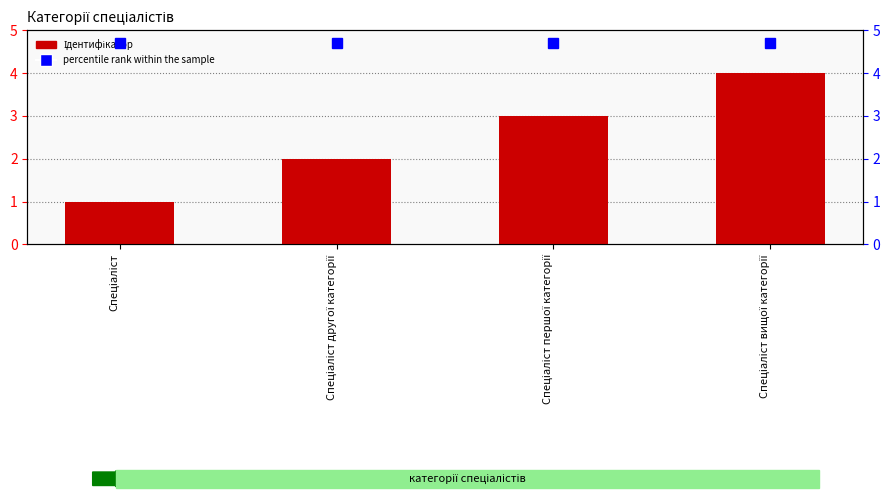

At which label does percentile rank within the sample reach its peak?

Спеціаліст